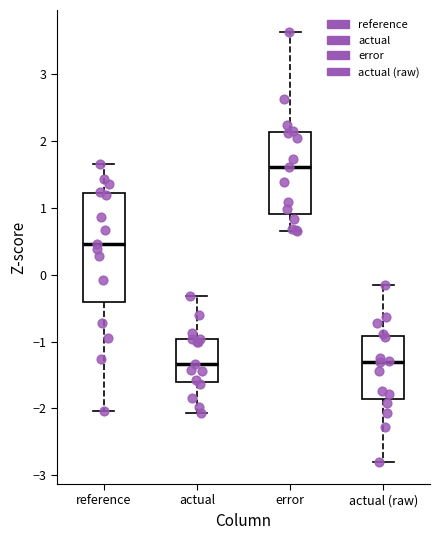

Reading left to right, transcribe this box plot: for each box, give where its median line is, the range the box spans, and where its two whiskers end, as read against the y-axis. The values are not printed on the chart, so give them approximately, as read against the axis.

reference: median 0.5, box -0.4 to 1.2, whiskers -2.0 to 1.7
actual: median -1.3, box -1.6 to -1.0, whiskers -2.1 to -0.3
error: median 1.6, box 0.9 to 2.1, whiskers 0.7 to 3.6
actual (raw): median -1.3, box -1.9 to -0.9, whiskers -2.8 to -0.2